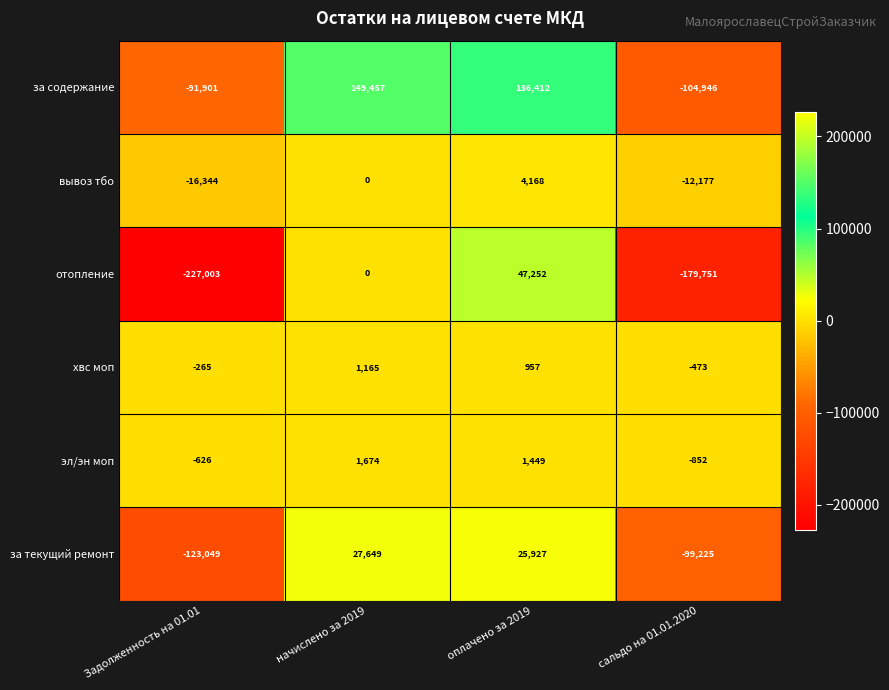

At which label is вывоз тбо closest to -6088?

начислено за 2019